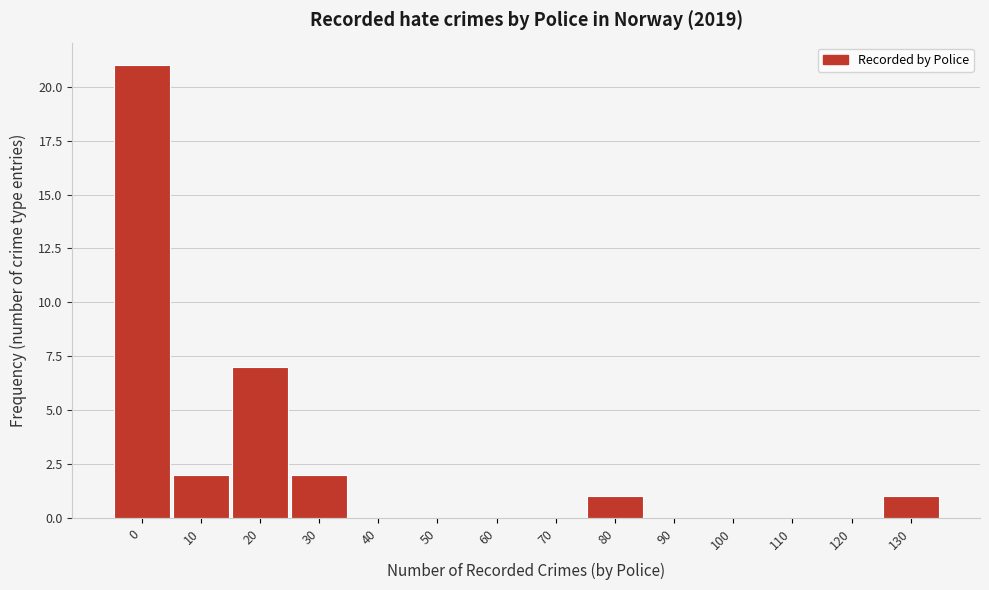

Reading left to right, what are all the values shown in this chart?

0=21	10=2	20=7	30=2	40=0	50=0	60=0	70=0	80=1	90=0	100=0	110=0	120=0	130=1